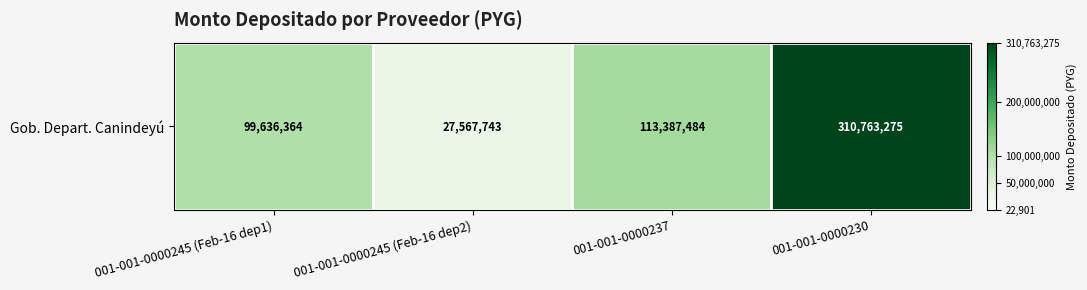

How many categories are shown in the chart?

4